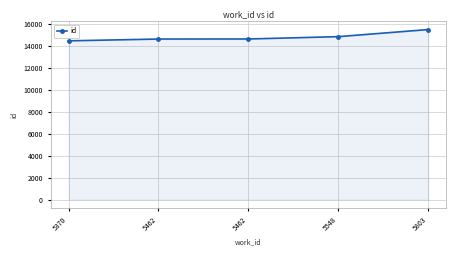

Rank the categories by value from highest to lowest.

5803, 5548, 5462, 5462, 5370